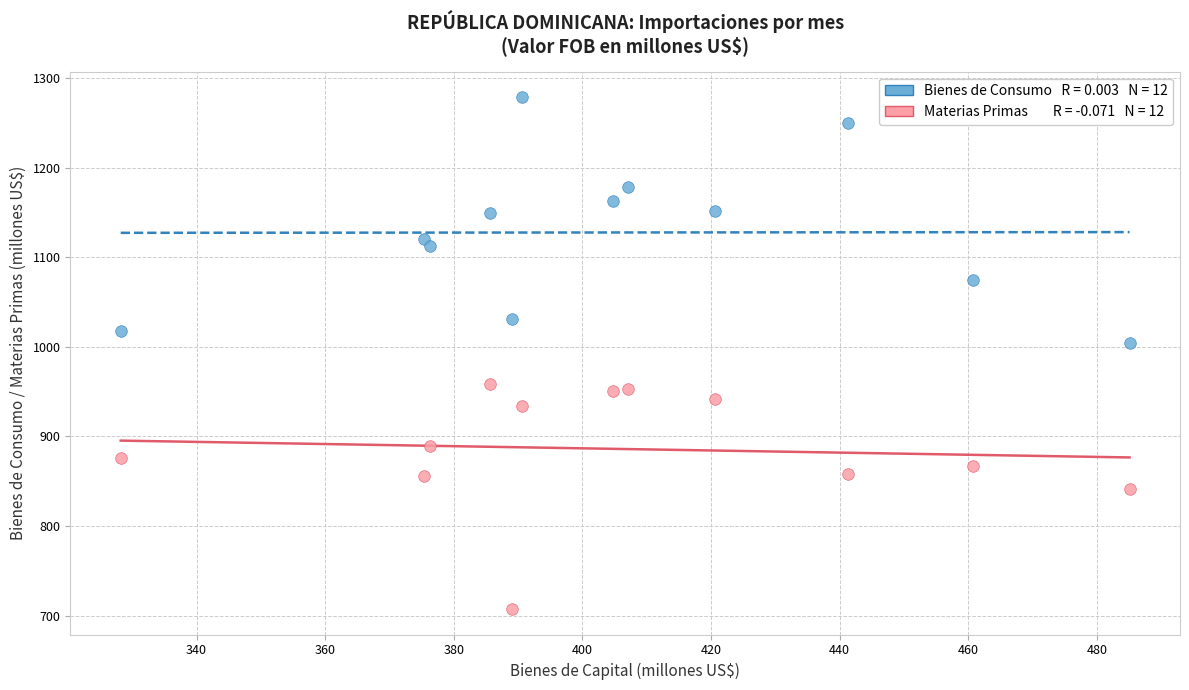

Across all data points, what is the range of X values (max minus min)?

156.9